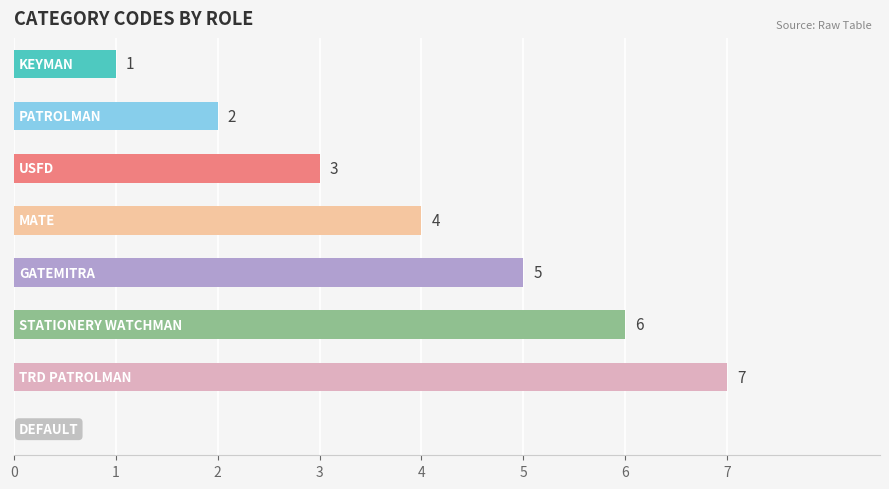

How many values are between 2 and 6?

5